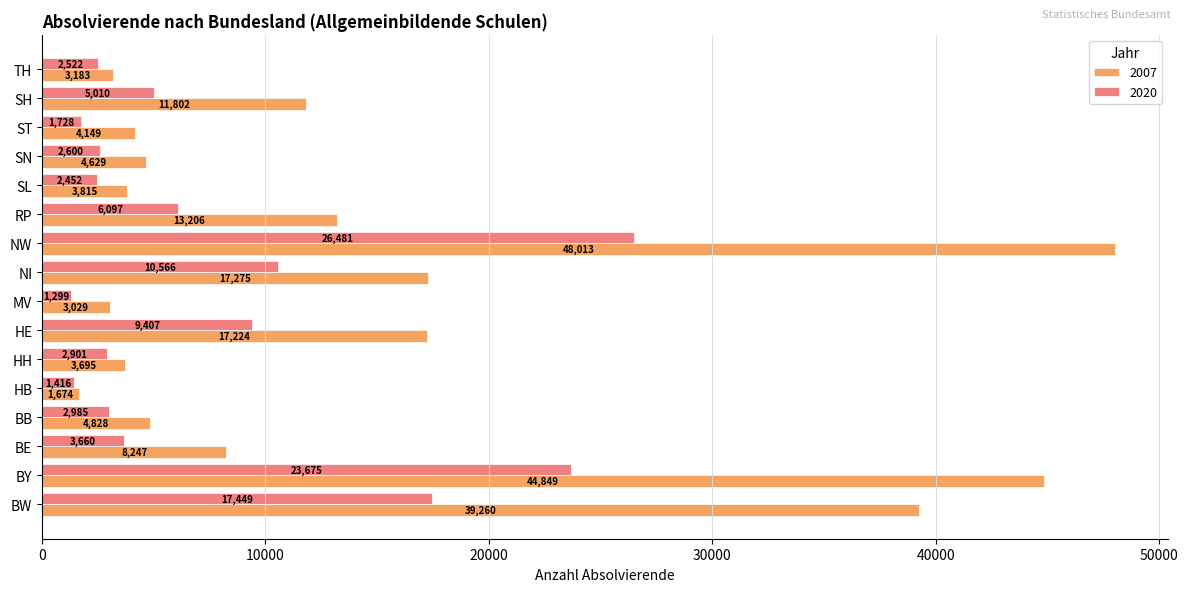

At SL, list the series in order from largest to smallest.

2007, 2020